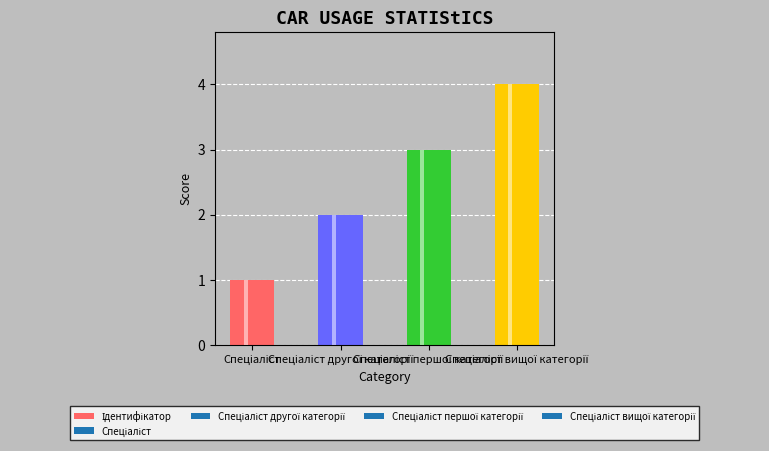

Which category has the highest value across all series?

Спеціаліст вищої категорії